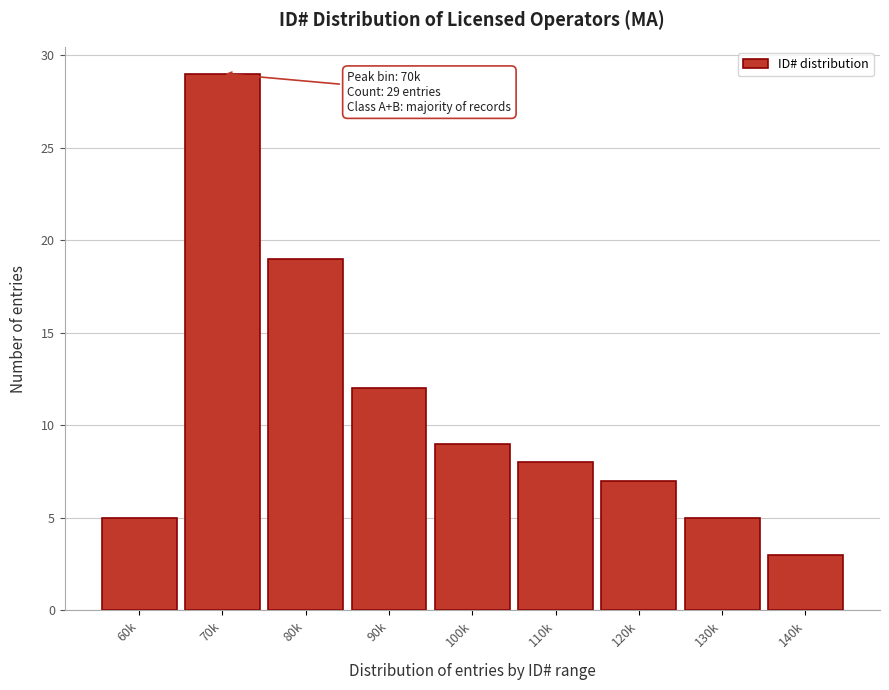

Reading left to right, transcribe all the data shown in this chart.

5	29	19	12	9	8	7	5	3